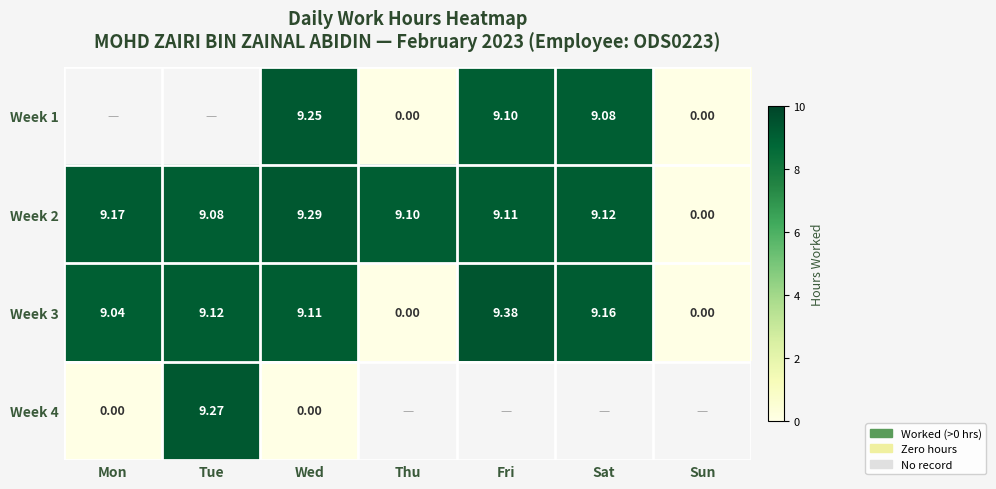

How many values in the Week 2 series are below 9?

1